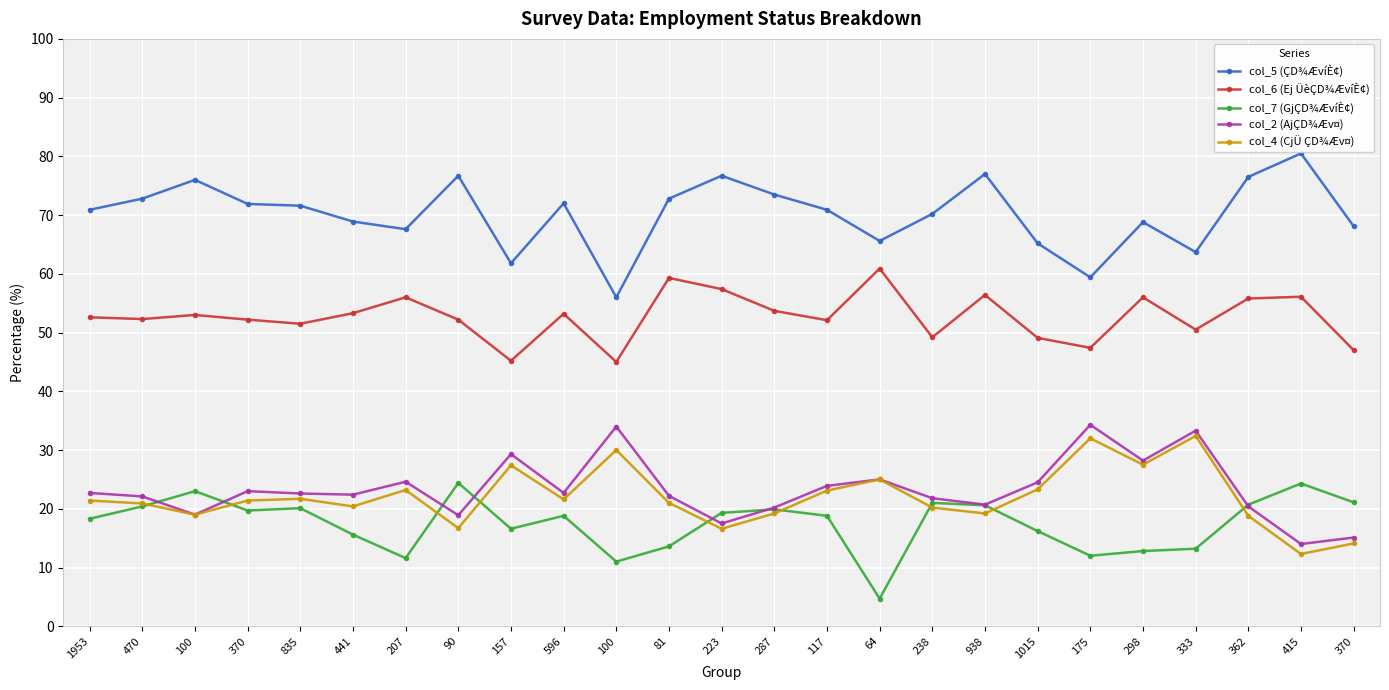

What is the value of the col_6 (Ej ÜèÇD¾ÆvíÈ¢) point at the 24th from the left?

56.1